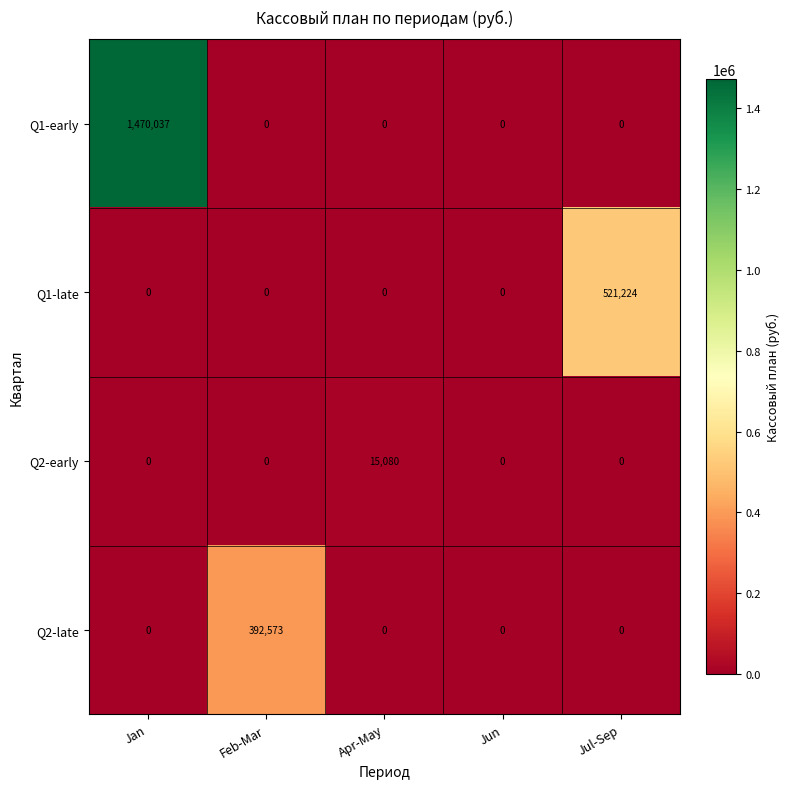

The value of Q1-early at Apr-May is -907083. True or false?

False